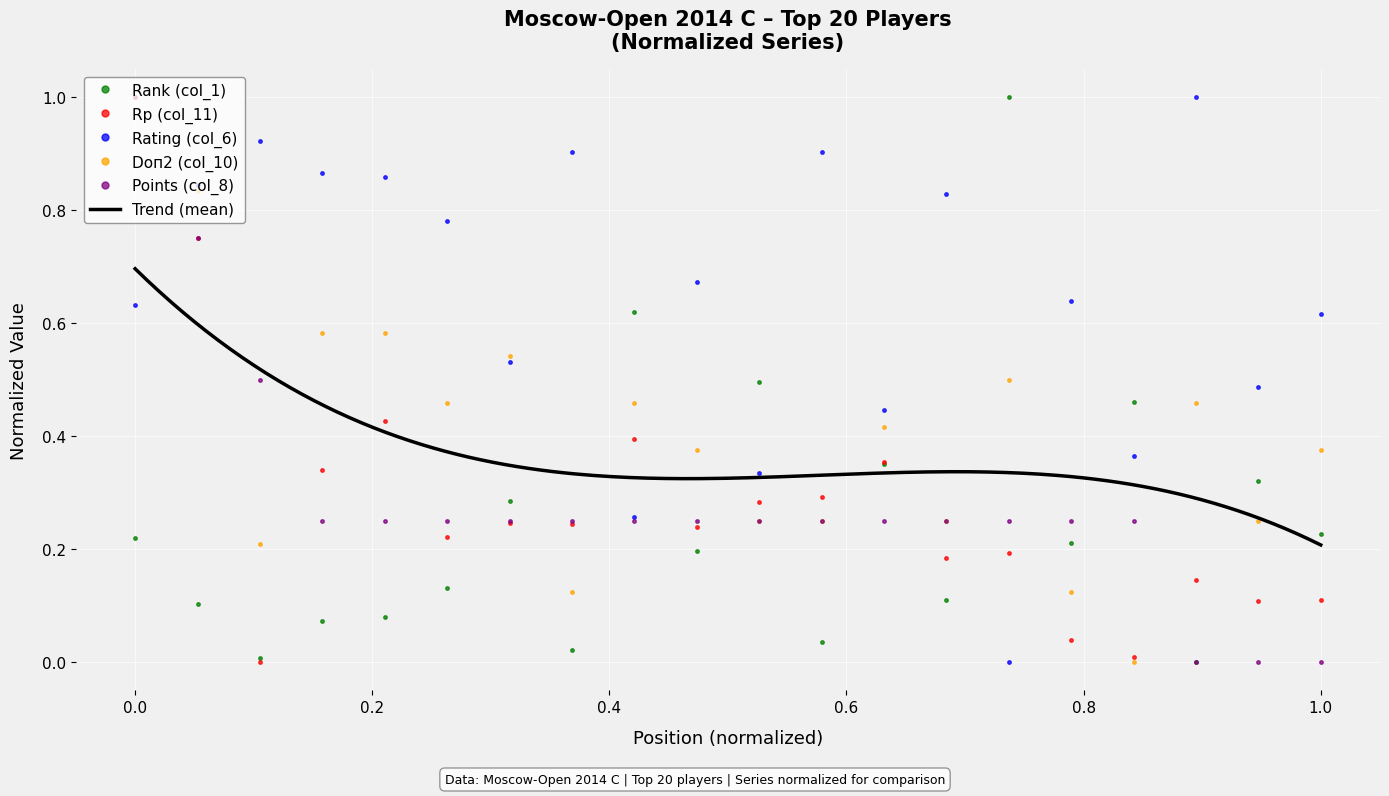

Reading left to right, extract all data points from this chart.

Rank (col_1): 0.2	0.1	0.0	0.1	0.1	0.1	0.3	0.0	0.6	0.2	0.5	0.0	0.4	0.1	1.0	0.2	0.5	0.0	0.3	0.2
Rp (col_11): 1.0	0.8	0.0	0.3	0.4	0.2	0.2	0.2	0.4	0.2	0.3	0.3	0.4	0.2	0.2	0.0	0.0	0.1	0.1	0.1
Rating (col_6): 0.6	0.8	0.9	0.9	0.9	0.8	0.5	0.9	0.3	0.7	0.3	0.9	0.4	0.8	0.0	0.6	0.4	1.0	0.5	0.6
Doп2 (col_10): 1.0	0.8	0.2	0.6	0.6	0.5	0.5	0.1	0.5	0.4	0.2	0.2	0.4	0.2	0.5	0.1	0.0	0.5	0.2	0.4
Points (col_8): 1.0	0.8	0.5	0.2	0.2	0.2	0.2	0.2	0.2	0.2	0.2	0.2	0.2	0.2	0.2	0.2	0.2	0.0	0.0	0.0